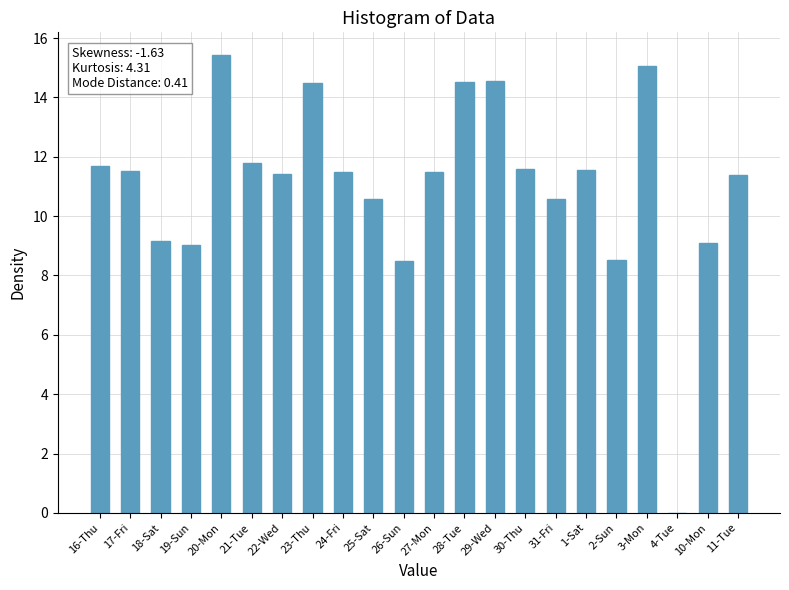

Between 16-Thu and 22-Wed, which is larger?

16-Thu